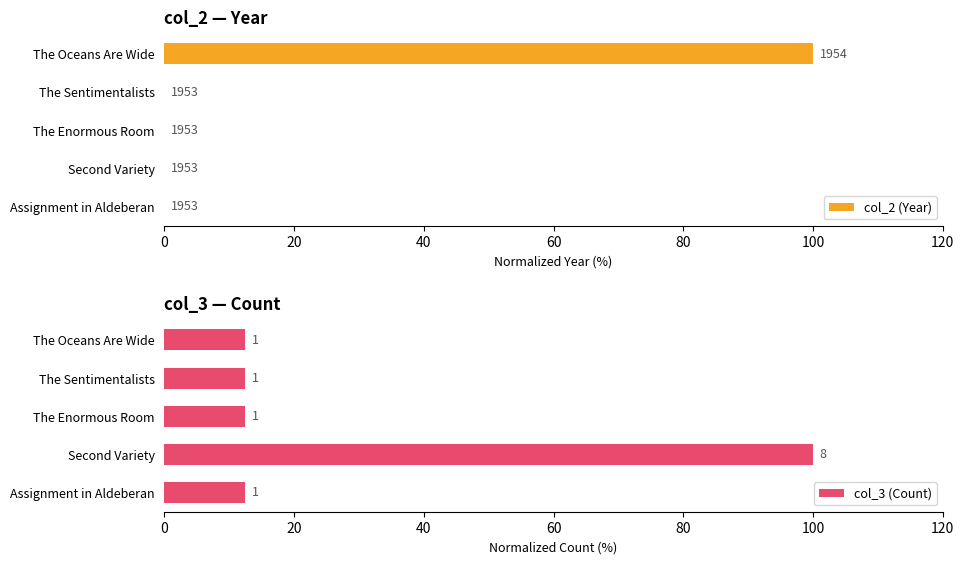

Reading left to right, what are all the values shown in this chart?

col_2 (Year): 0=0.0	20=0.0	40=0.0	60=0.0	80=100.0
col_3 (Count): 0=12.5	20=100.0	40=12.5	60=12.5	80=12.5